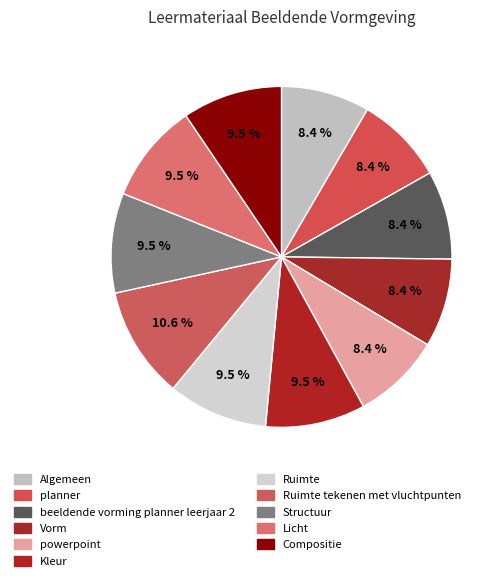

Count the number of slices in the pie.

11